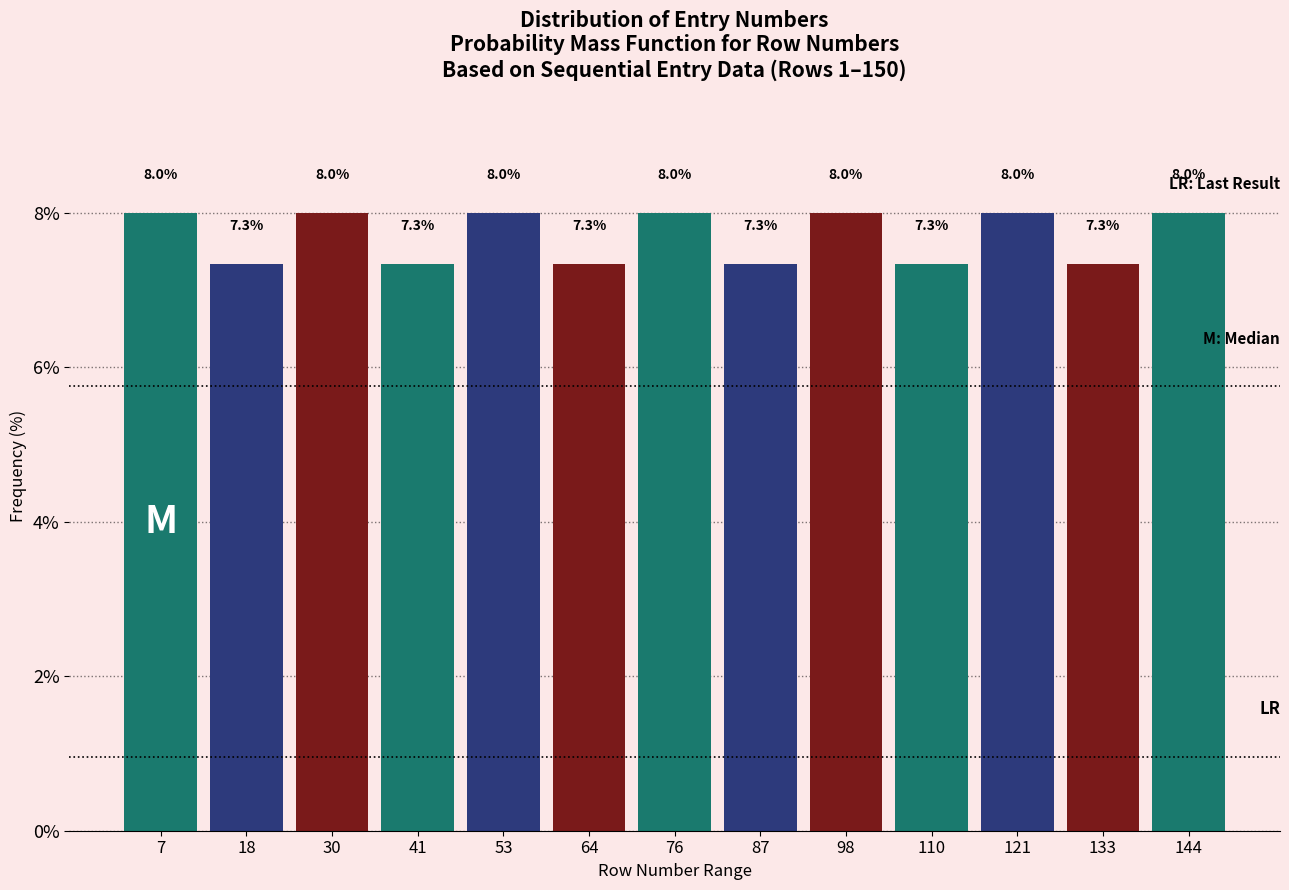

What is the height of the bar covering 12 to 24 on the x-axis? The bar edges are not printed on the chart, so give them approximately, as read against the axis.

7.3